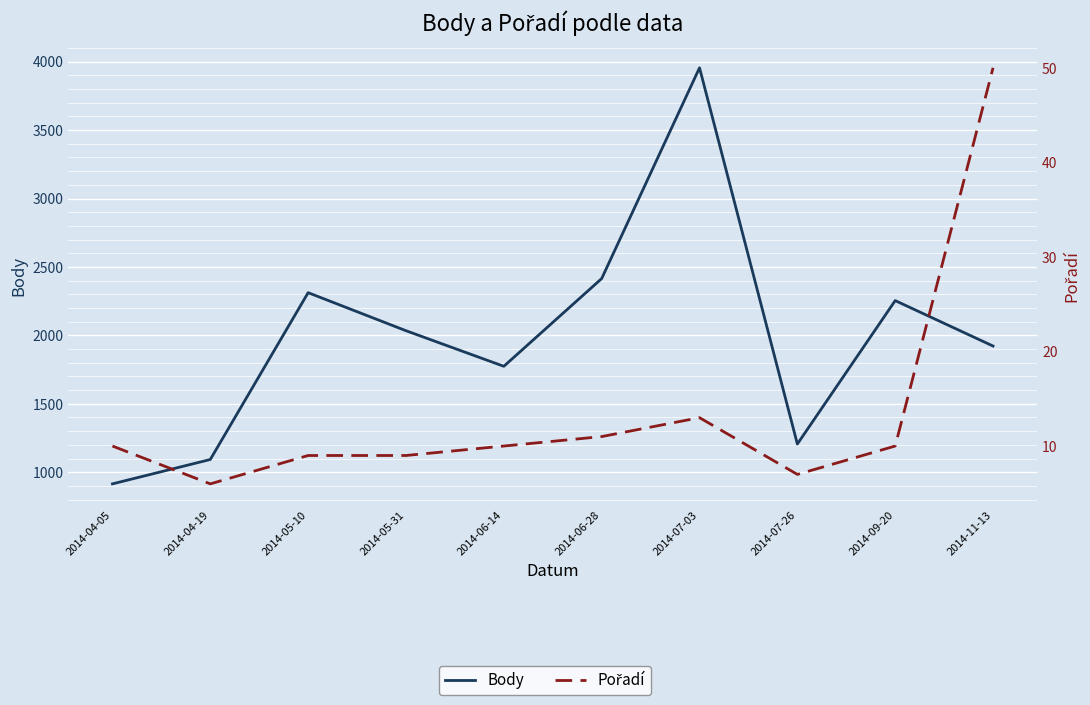

What is the sum of all Pořadí values?

135